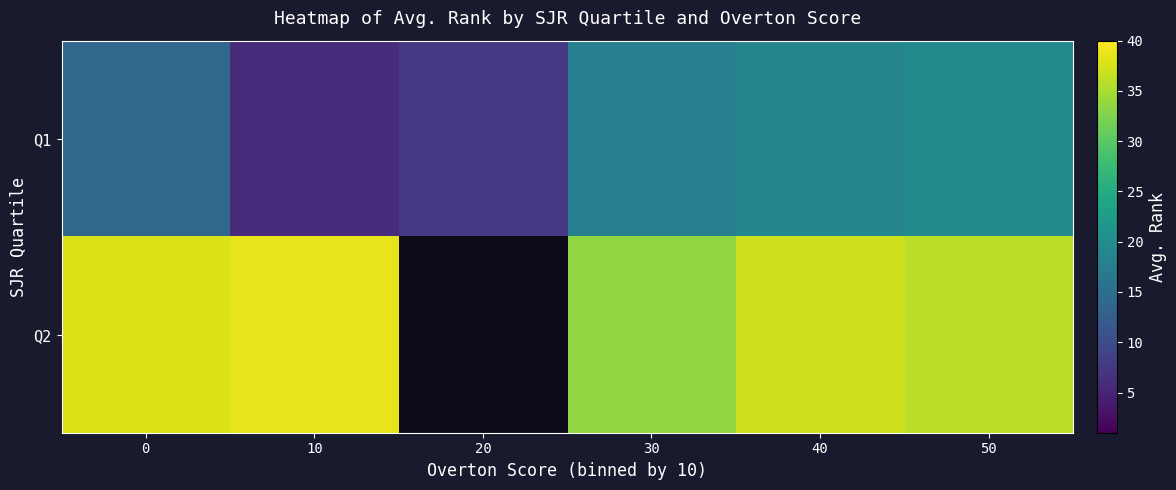

Rank the series at 40 from lowest to highest value.

Q1, Q2